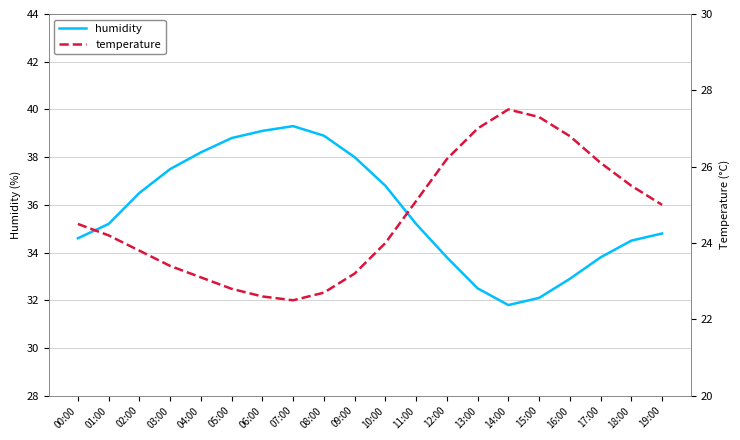

True or false: temperature has more than 2 interior local peaks.

False